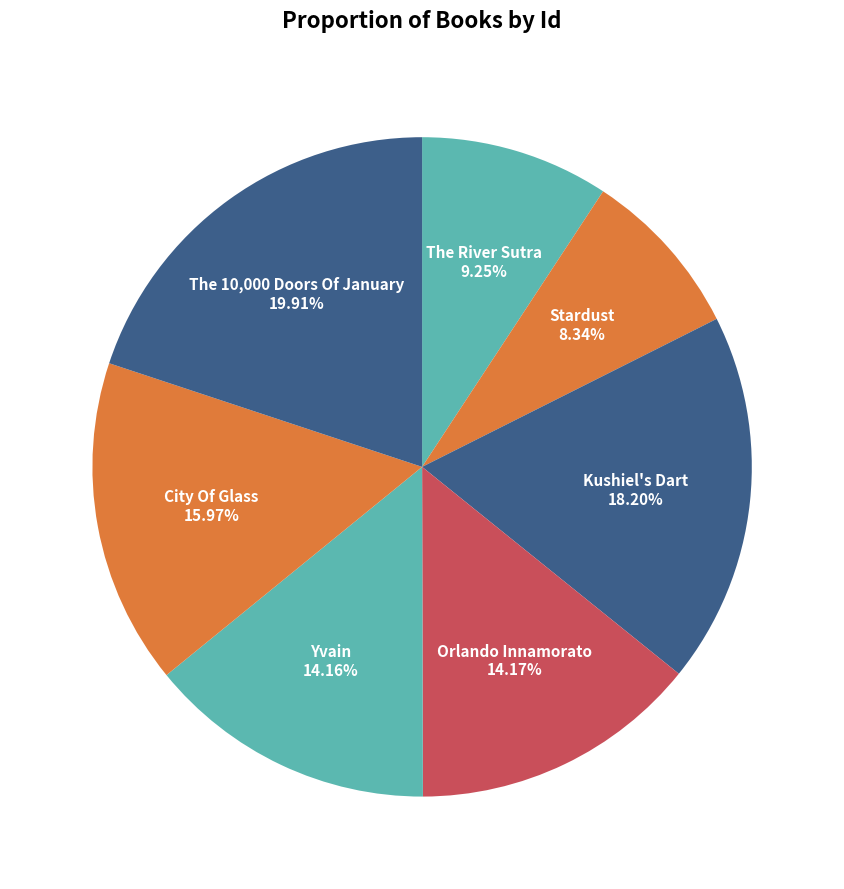

How many slices are in this pie chart?

7